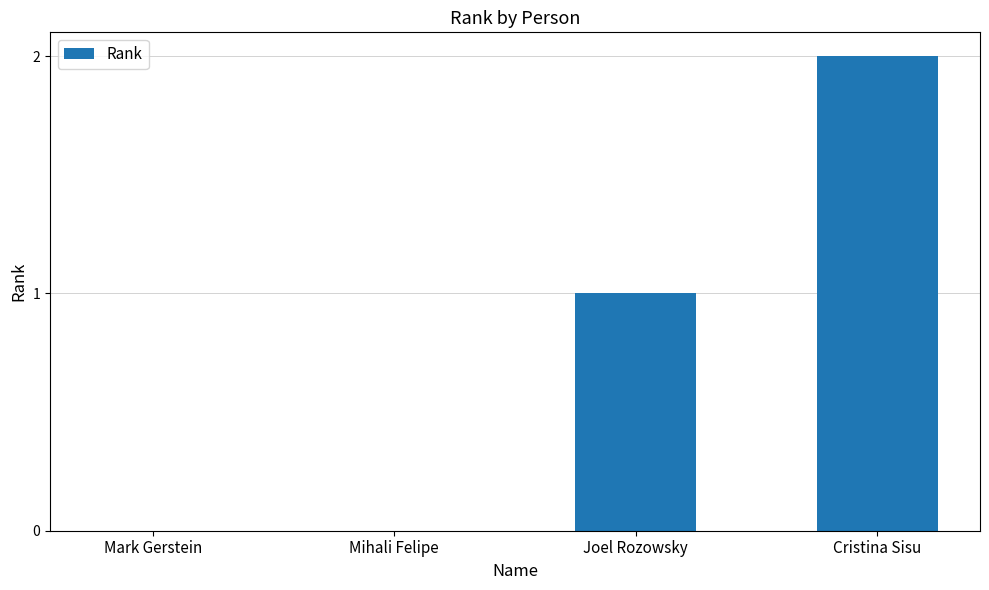

Between Mihali Felipe and Cristina Sisu, which is larger?

Cristina Sisu